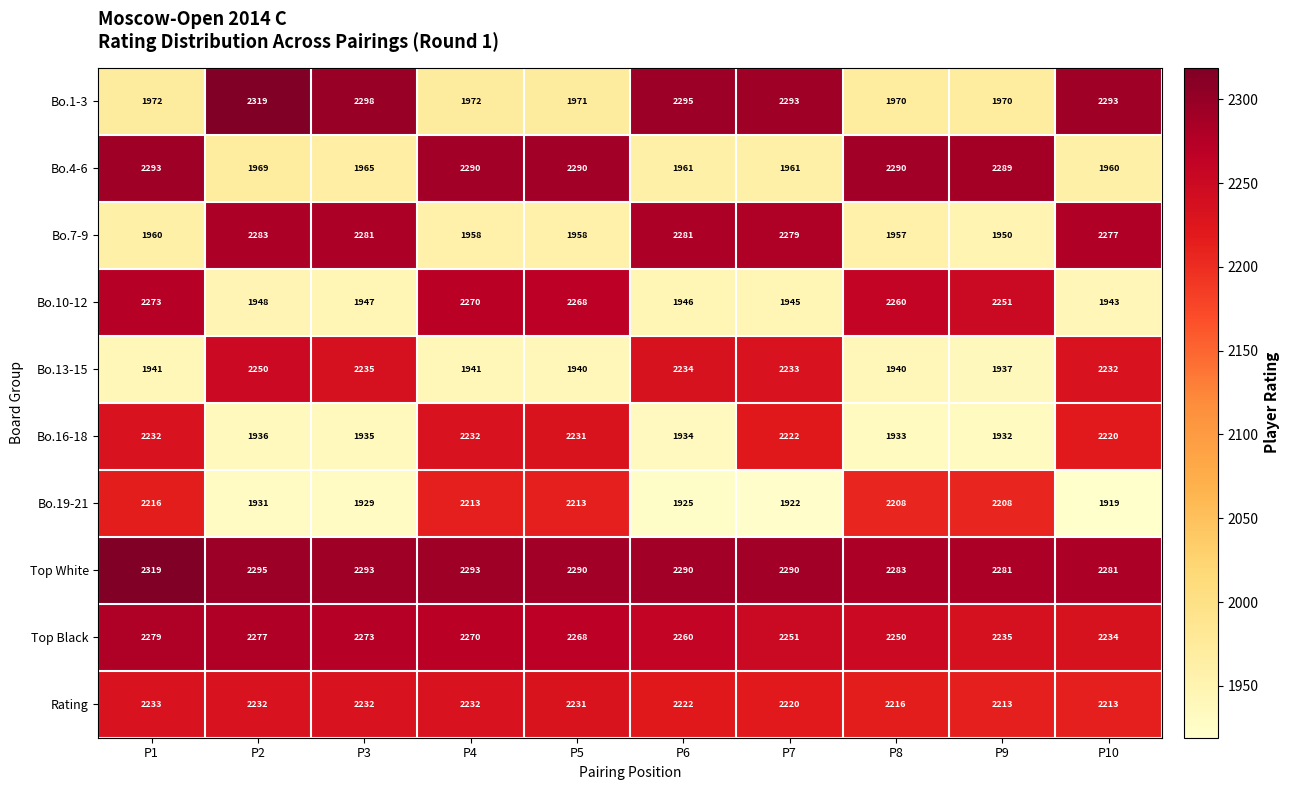

What is the total value across all series at P2?

21440